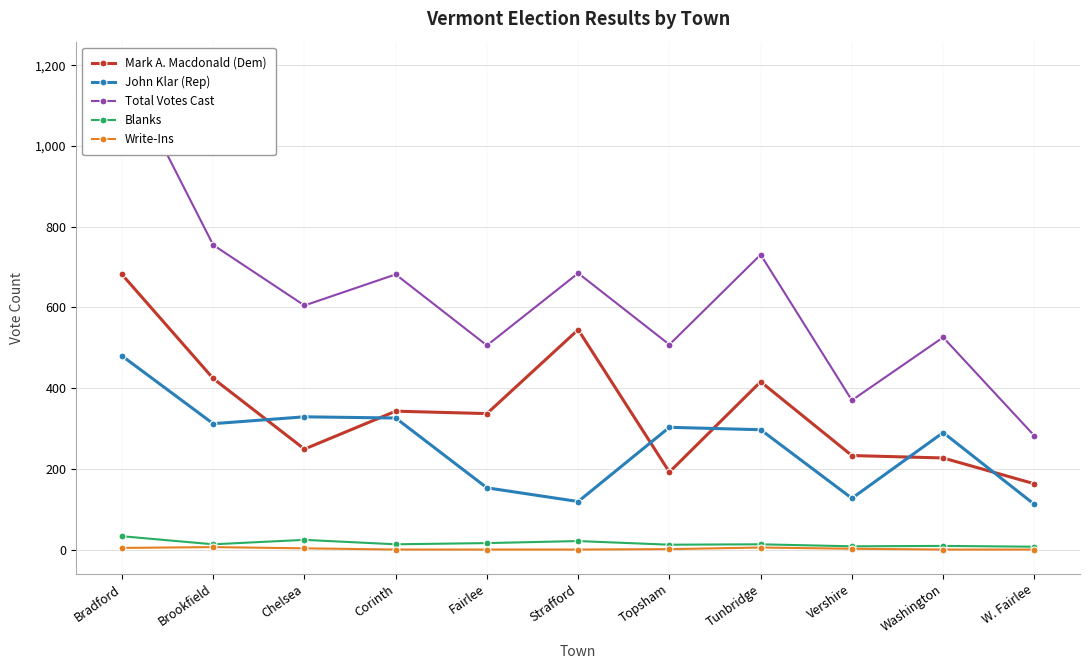

Which has a higher value, Fairlee or Bradford?

Bradford